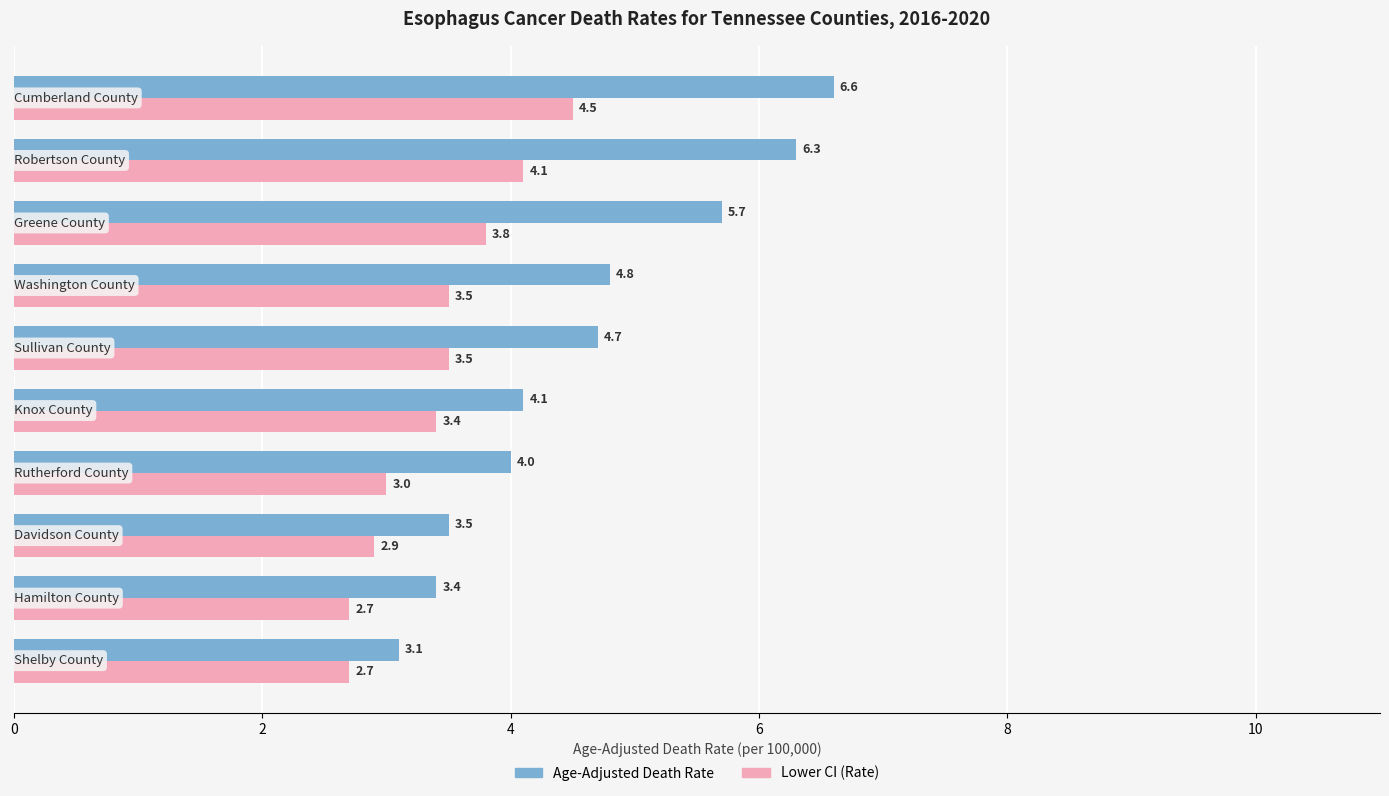

Which series has the largest total across all categories?

Age-Adjusted Death Rate